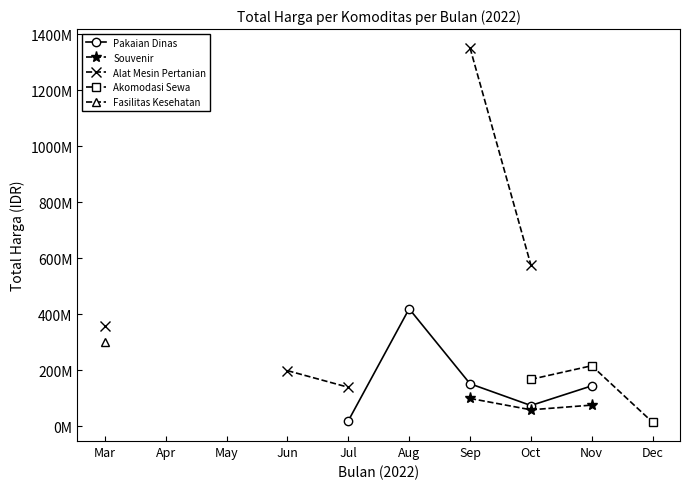

What are all the series names shown in the legend?

Pakaian Dinas, Souvenir, Alat Mesin Pertanian, Akomodasi Sewa, Fasilitas Kesehatan